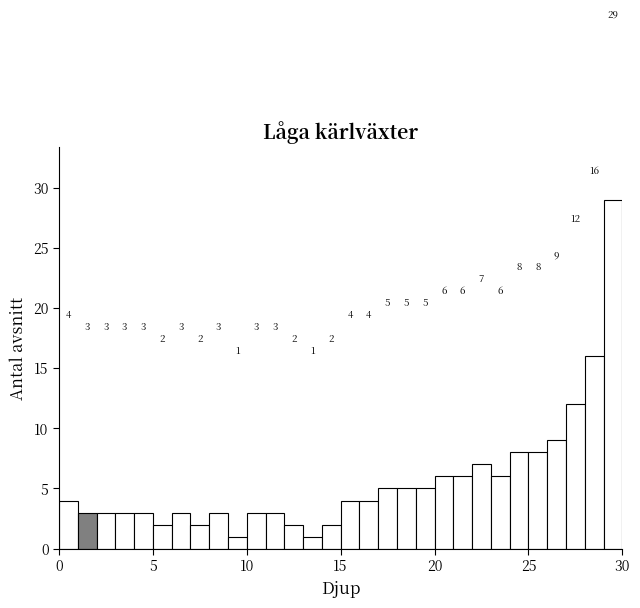

Around what value on the x-axis is the tallest bar? Give the approximate position of its centre, as read against the axis.

29.5